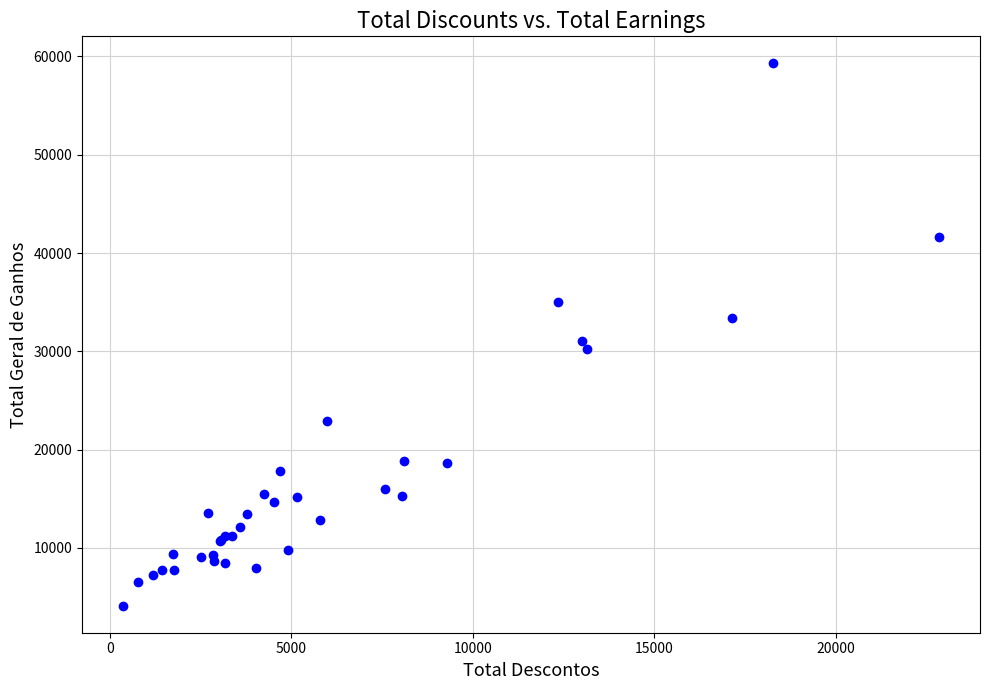

What Y value in the scatter plot is closest to 31715?

31075.1